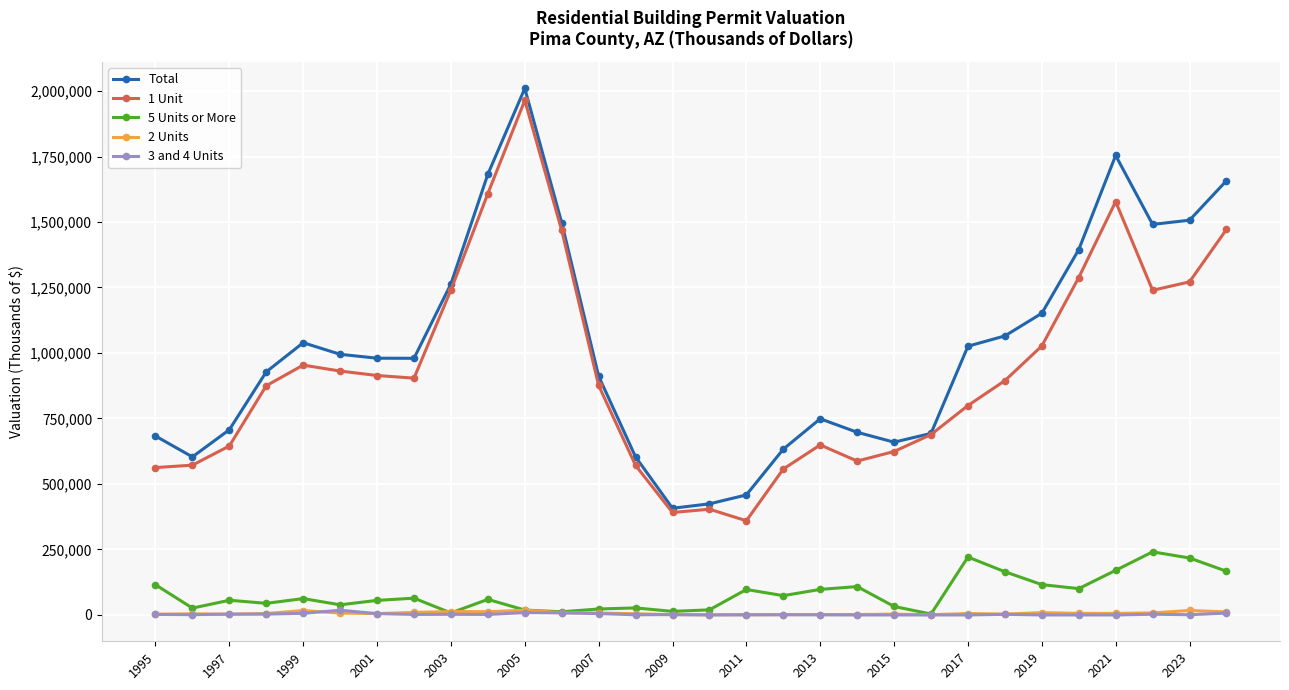

True or false: Total has more than 1 points higher than both neighbors.

True